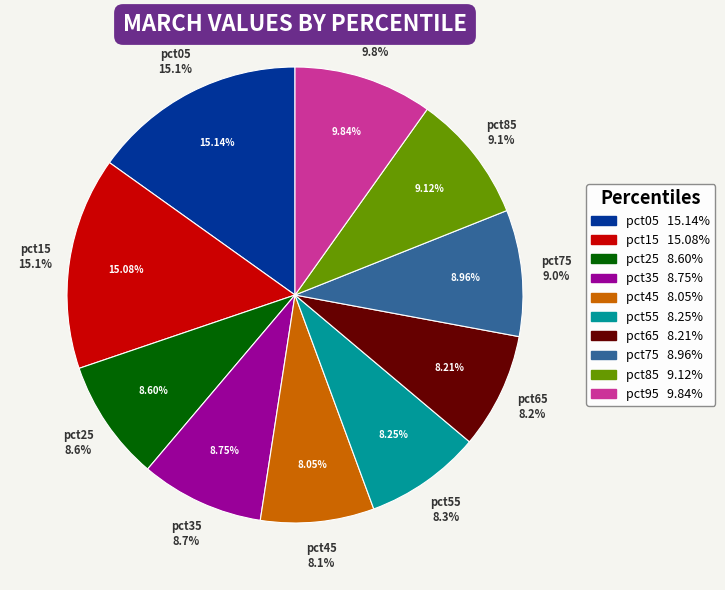

What is the largest slice in the pie chart?

pct05